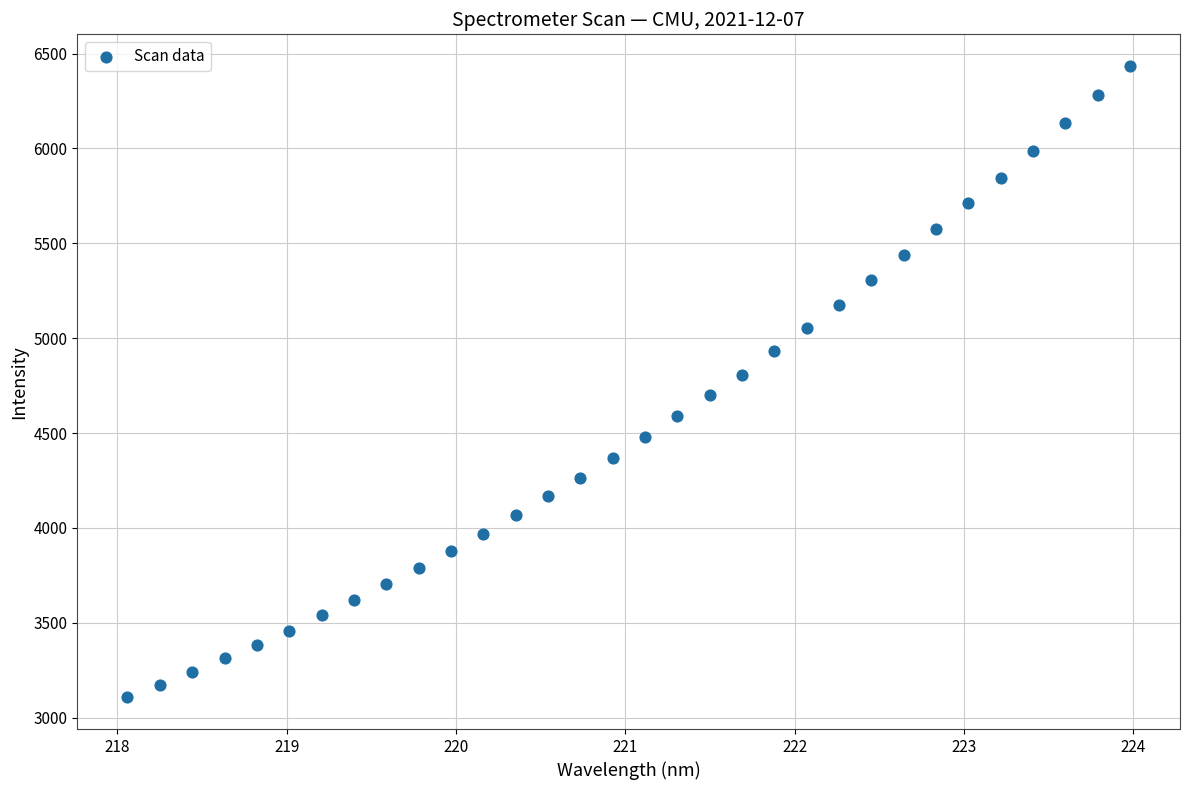

What is the range of X values (max minus min)?

5.9